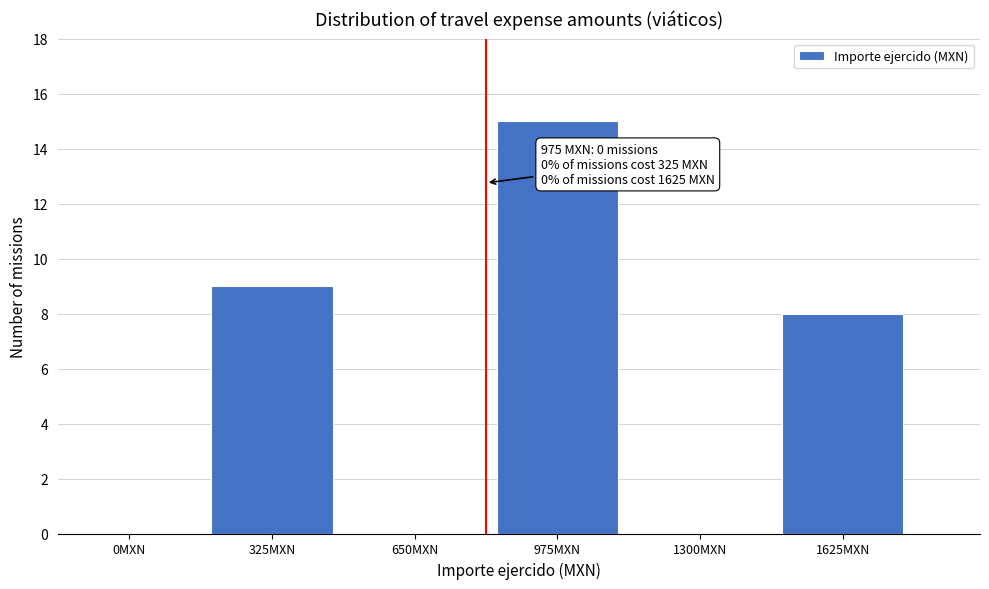

Reading left to right, what are all the values shown in this chart?

0MXN=0	325MXN=9	650MXN=0	975MXN=15	1300MXN=0	1625MXN=8